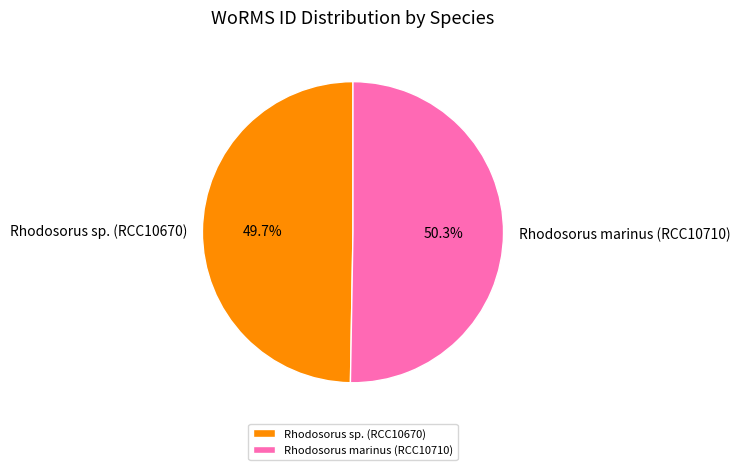

Which category has the biggest portion of the pie?

Rhodosorus marinus (RCC10710)